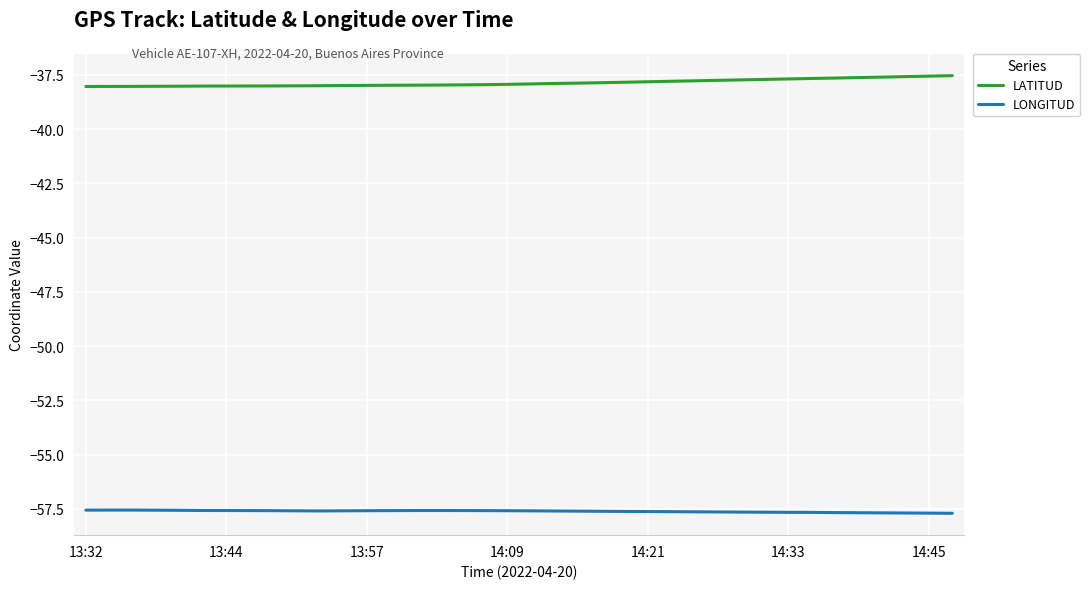

List the series in order of their overall mean, highest first.

LATITUD, LONGITUD